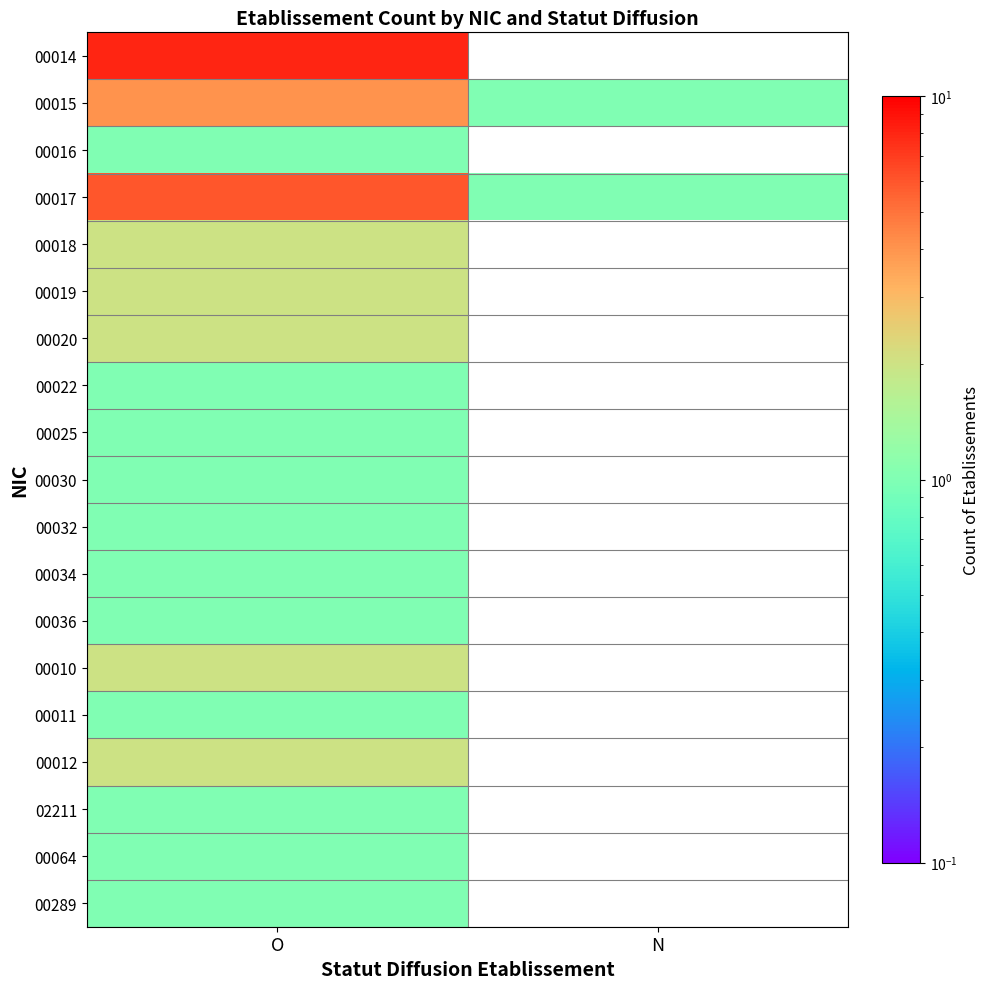

At which label is 00012 closest to 2?

O